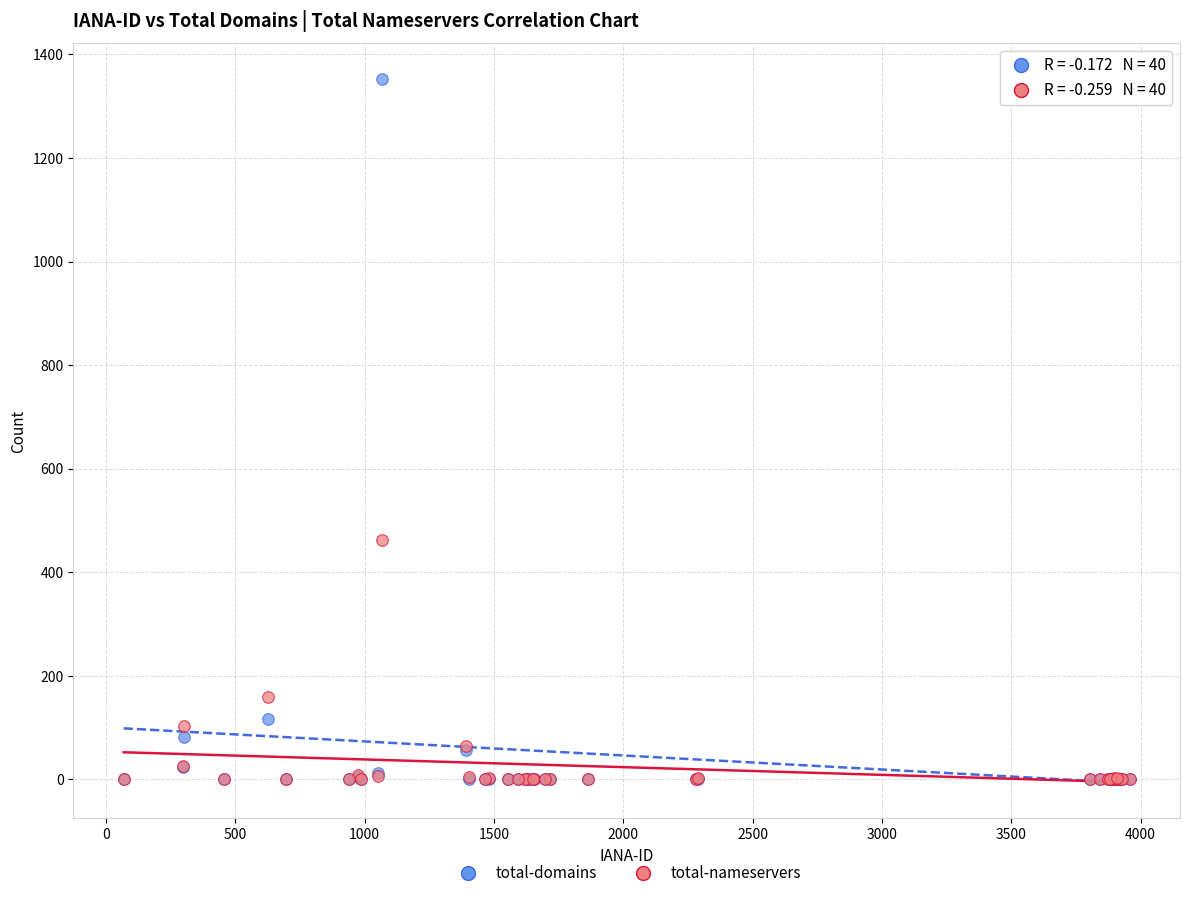

Across all series, what Y value is closest to 676?

463